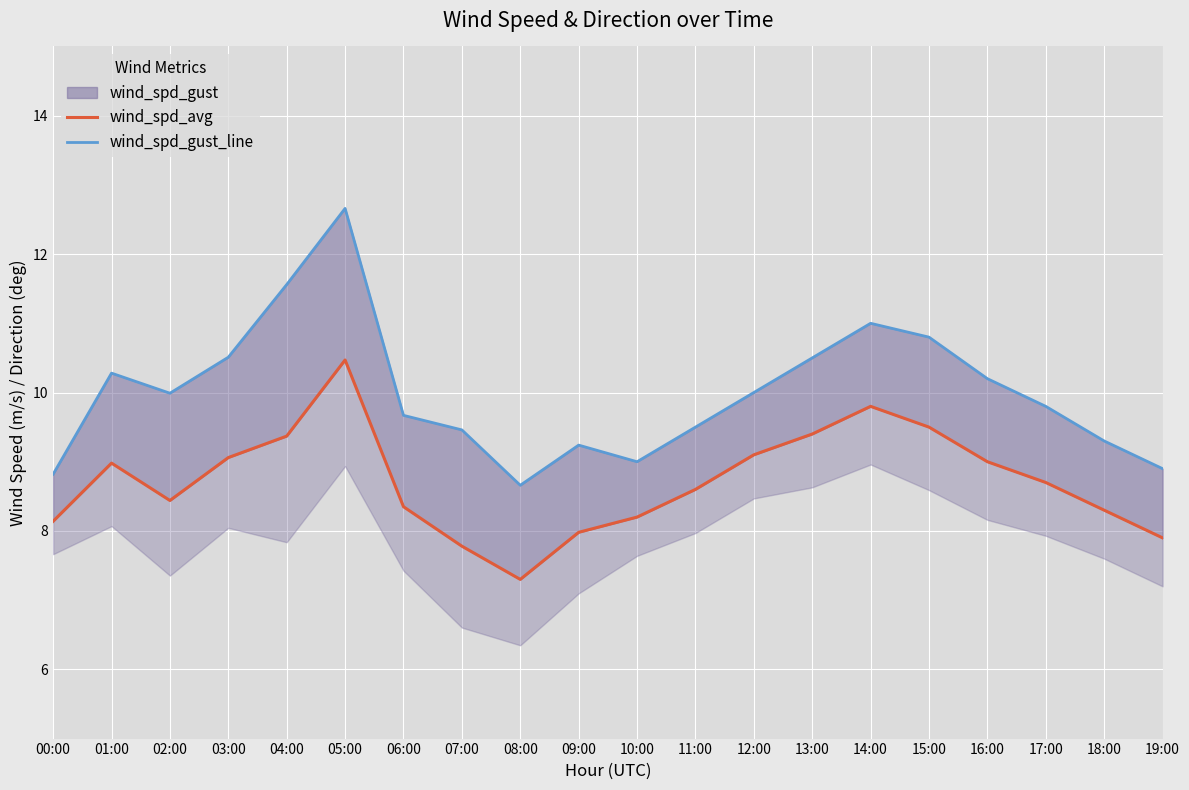

Reading left to right, transcribe all the data shown in this chart.

wind_spd_avg: 8.1	9.0	8.4	9.1	9.4	10.5	8.3	7.8	7.3	8.0	8.2	8.6	9.1	9.4	9.8	9.5	9.0	8.7	8.3	7.9
wind_spd_gust_line: 8.8	10.3	10.0	10.5	11.6	12.7	9.7	9.5	8.7	9.2	9.0	9.5	10.0	10.5	11.0	10.8	10.2	9.8	9.3	8.9